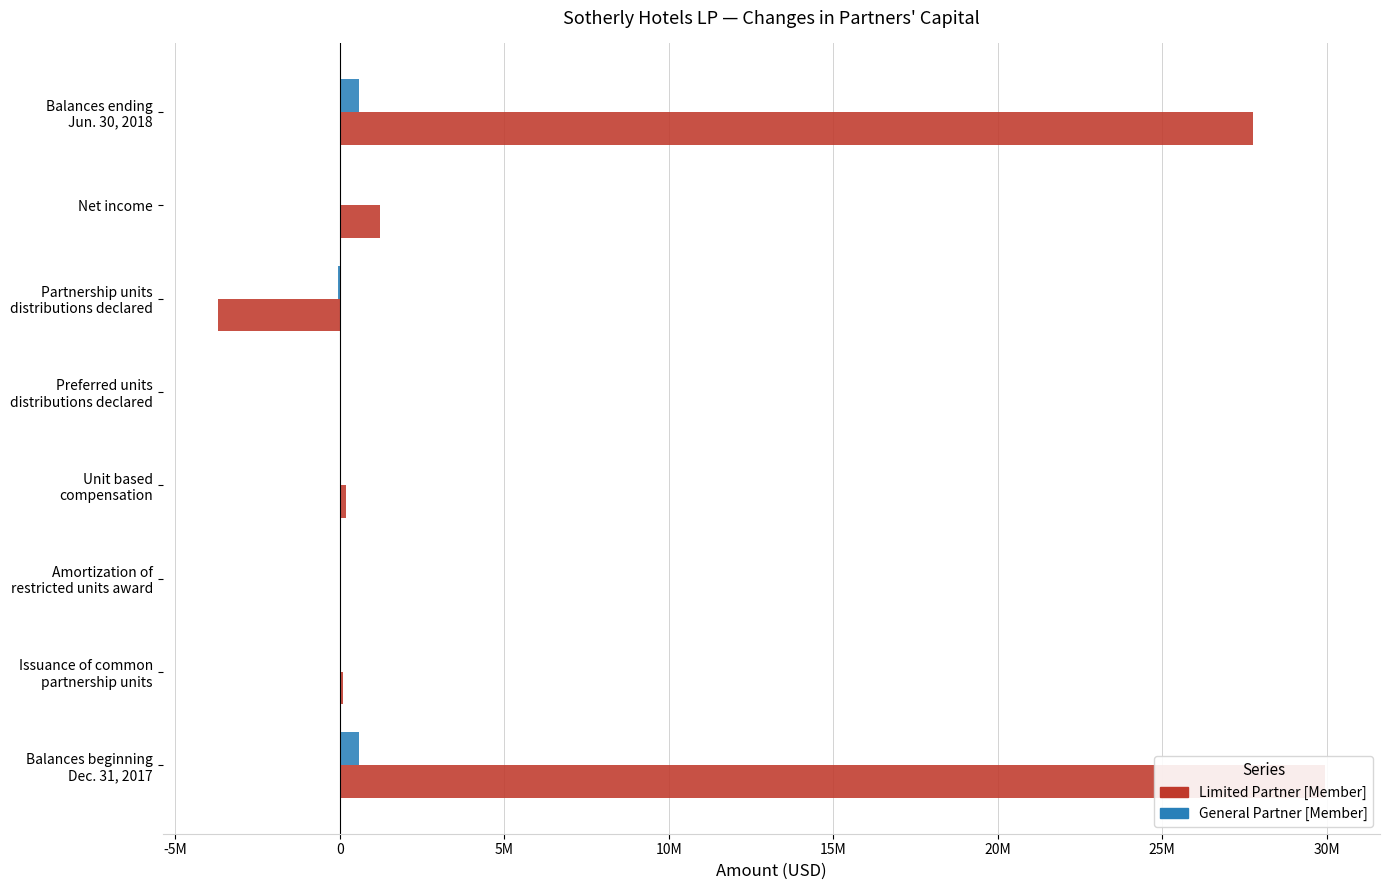

What is the lowest value of the General Partner [Member] series?

-37364